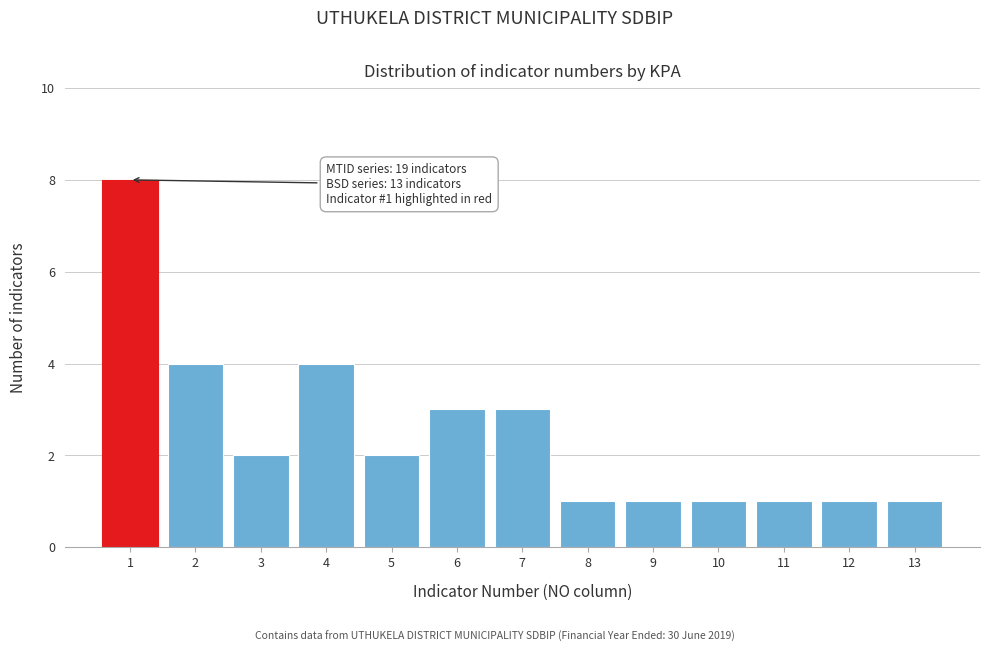

Reading left to right, extract all data points from this chart.

1=8	2=4	3=2	4=4	5=2	6=3	7=3	8=1	9=1	10=1	11=1	12=1	13=1